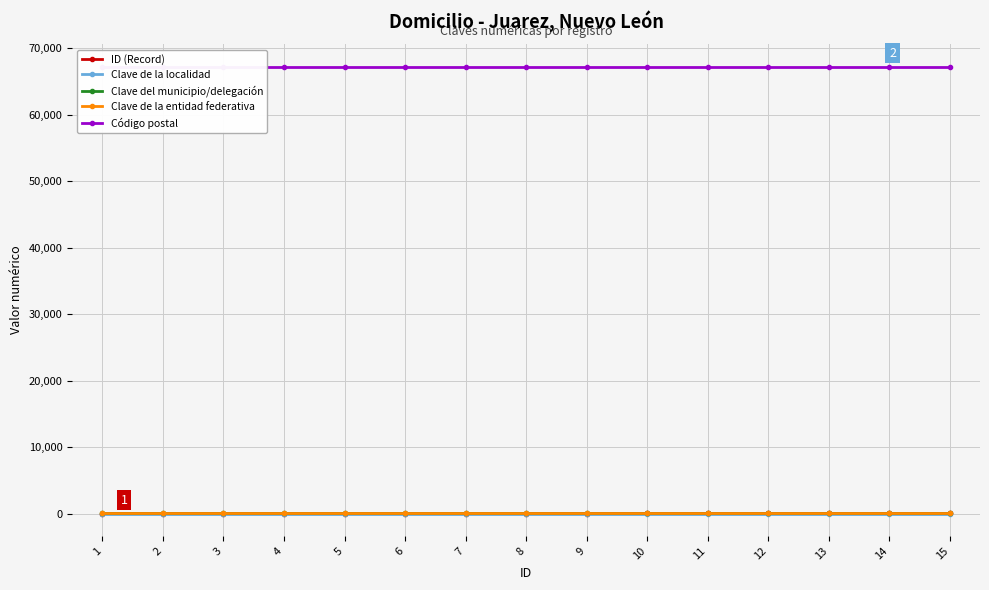

Reading left to right, transcribe all the data shown in this chart.

ID (Record): 1=1	2=2	3=3	4=4	5=5	6=6	7=7	8=8	9=9	10=10	11=11	12=12	13=13	14=14	15=15
Clave de la localidad: 1=1	2=1	3=1	4=1	5=1	6=1	7=1	8=1	9=1	10=1	11=1	12=1	13=1	14=1	15=1
Clave del municipio/delegación: 1=32	2=32	3=32	4=32	5=32	6=32	7=32	8=32	9=32	10=32	11=32	12=32	13=32	14=32	15=32
Clave de la entidad federativa: 1=19	2=19	3=19	4=19	5=19	6=19	7=19	8=19	9=19	10=19	11=19	12=19	13=19	14=19	15=19
Código postal: 1=67250	2=67250	3=67250	4=67250	5=67250	6=67250	7=67250	8=67250	9=67250	10=67250	11=67250	12=67250	13=67250	14=67250	15=67250